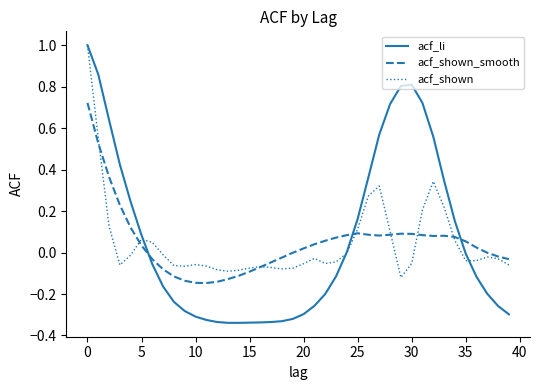

How many lines are shown in the chart?

3